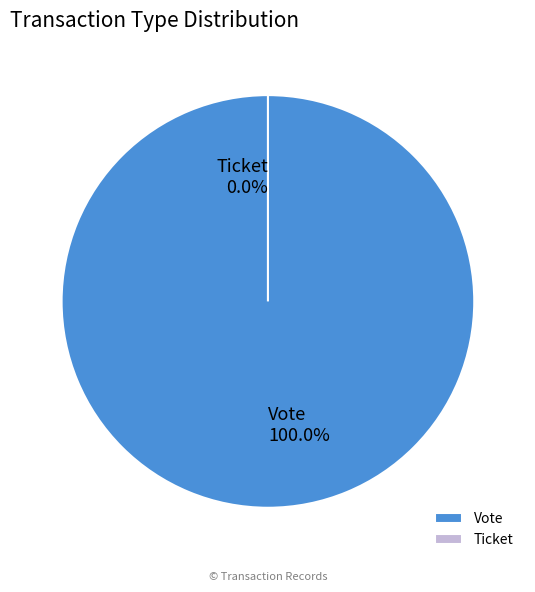

How much of the chart is everything except Ticket?

100.0%